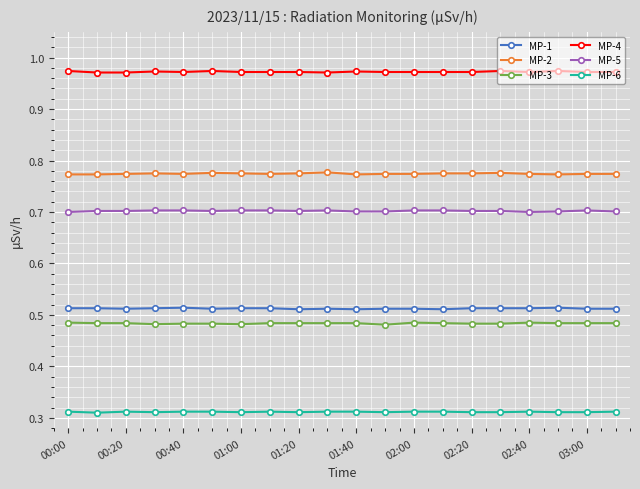

What are all the series names shown in the legend?

MP-1, MP-2, MP-3, MP-4, MP-5, MP-6